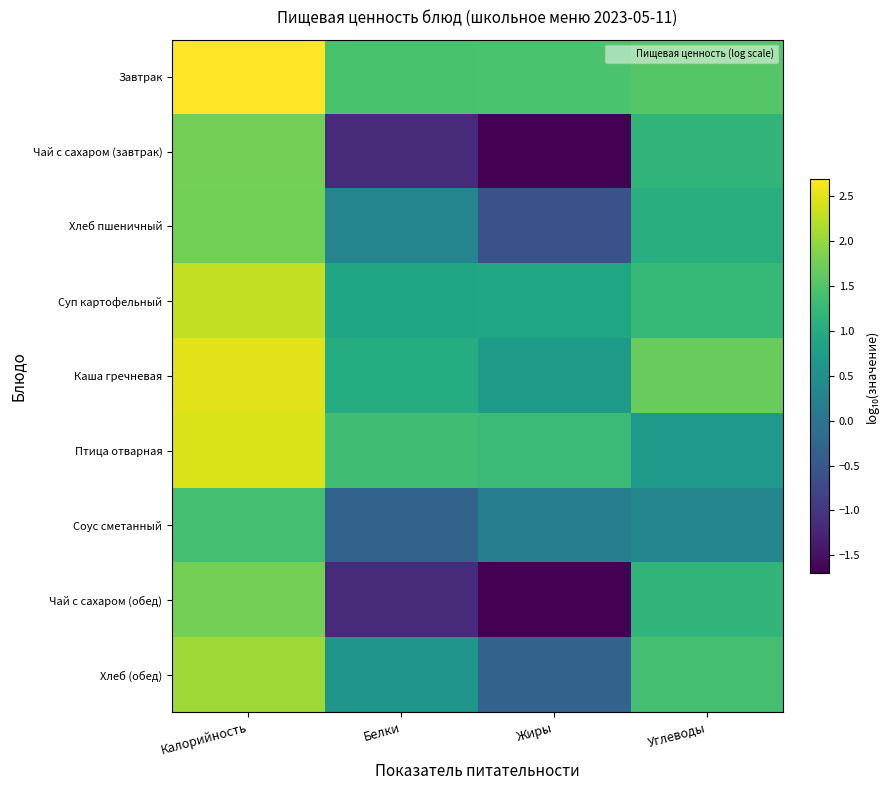

Which series has the largest total across all categories?

Завтрак